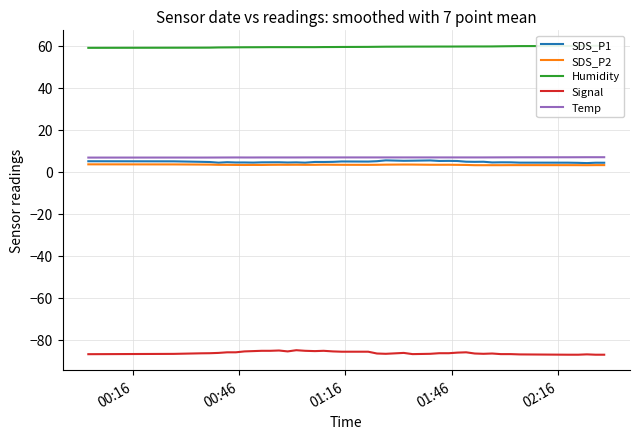

What is the maximum value for Temp?

6.9